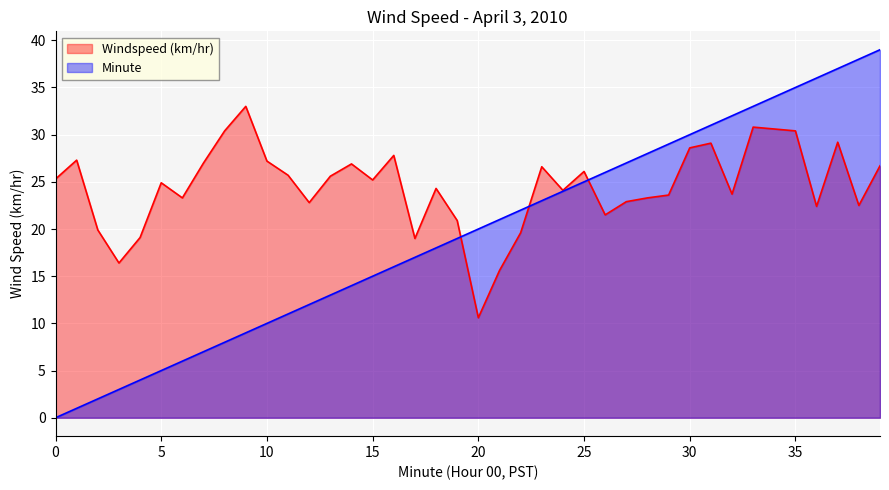

How many times do Windspeed (km/hr) and Minute cross each other?

3